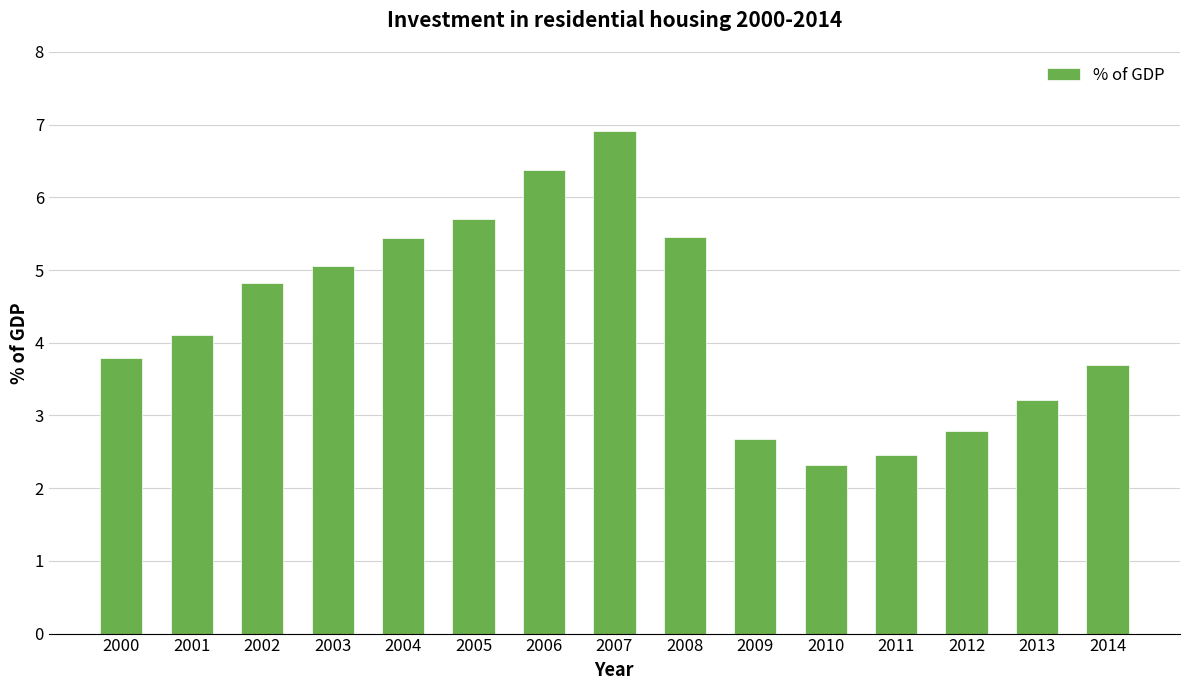

What is the average value?

4.3